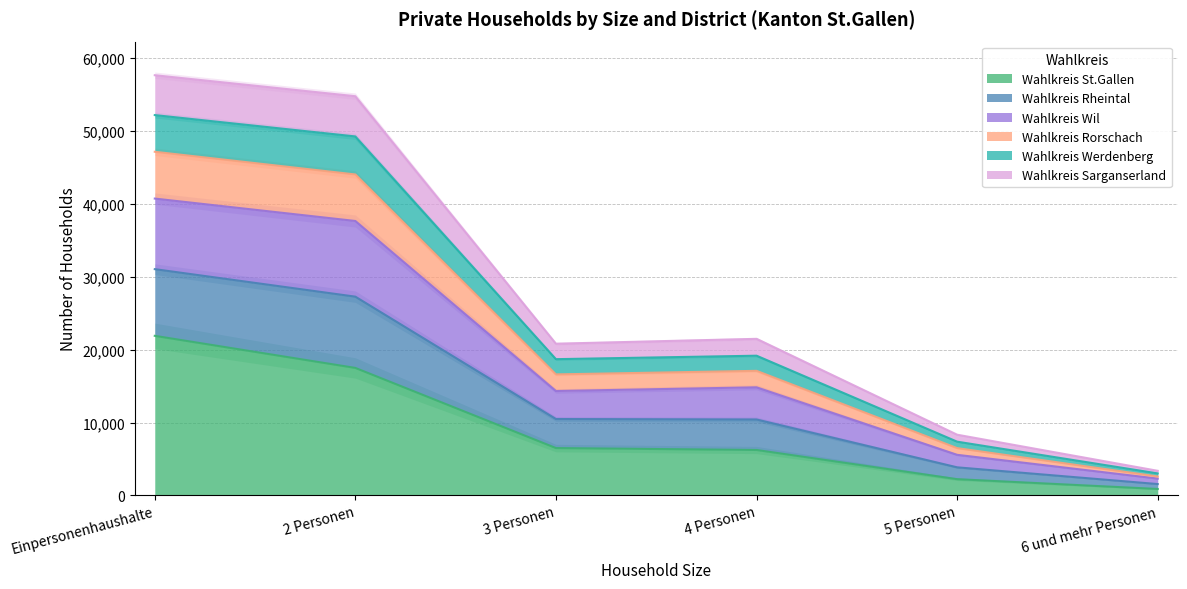

Is it true that Wahlkreis Rheintal equals 16038 at 2 Personen?

False